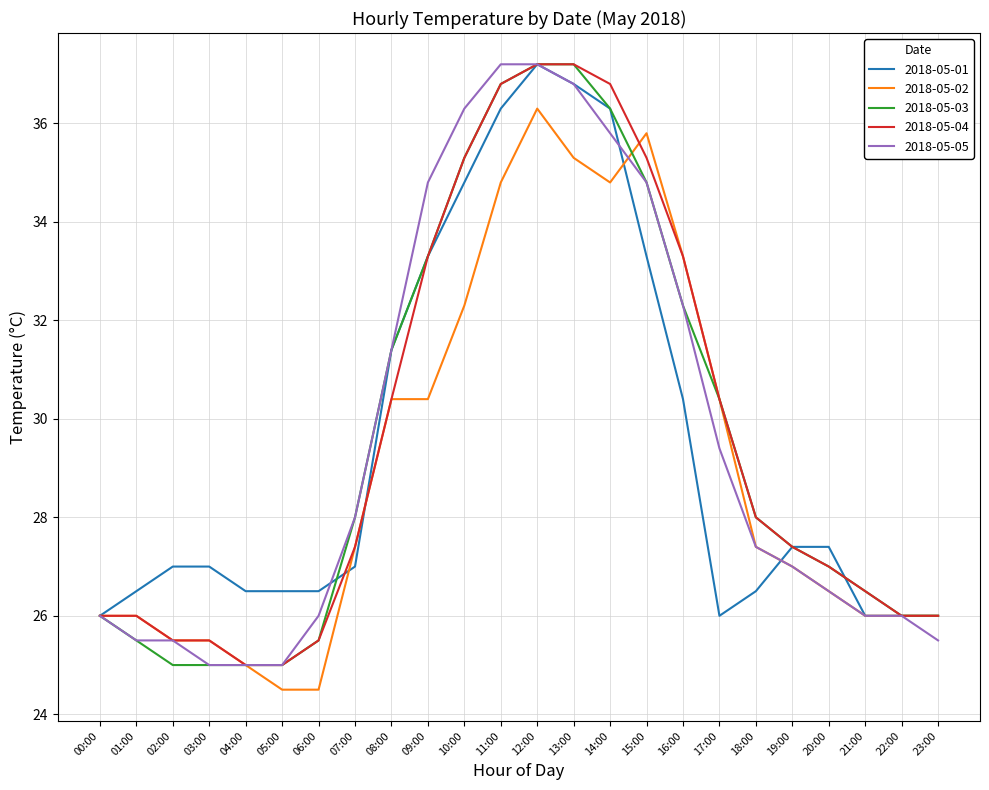

Count the number of data series in this chart.

5